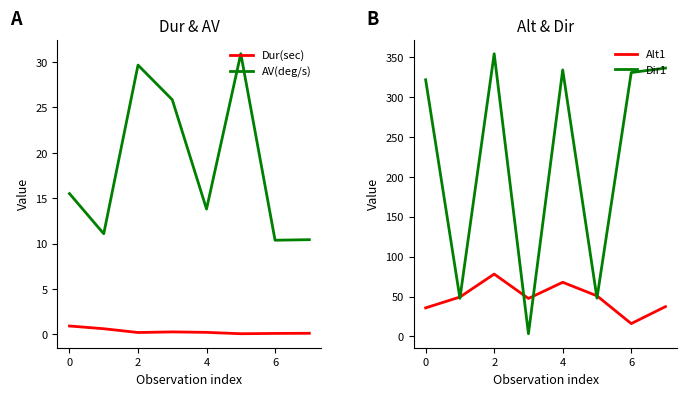

Which series has the largest total across all categories?

Dir1